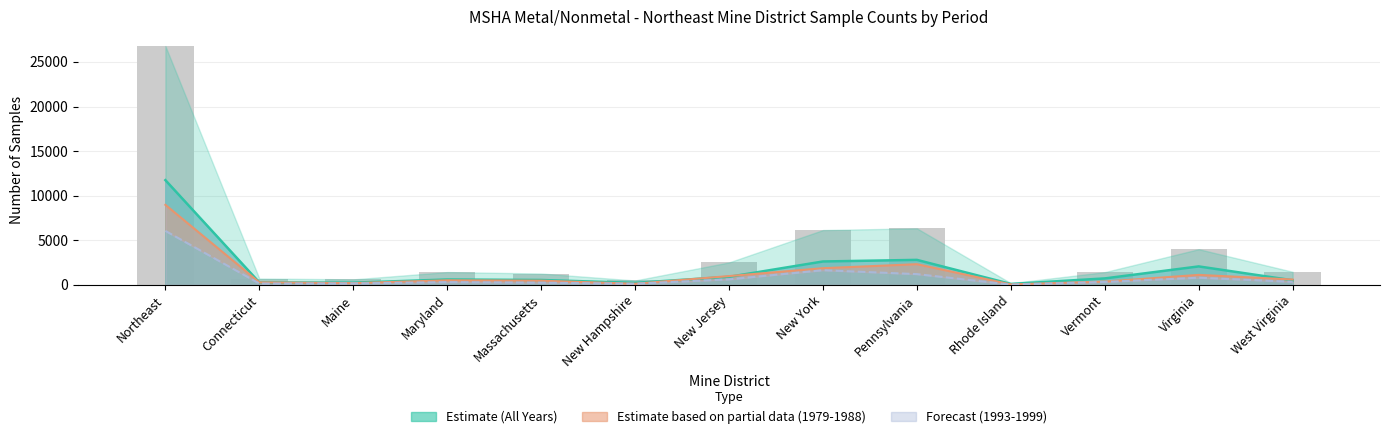

What is the label of the 4th bar from the left?

Maryland